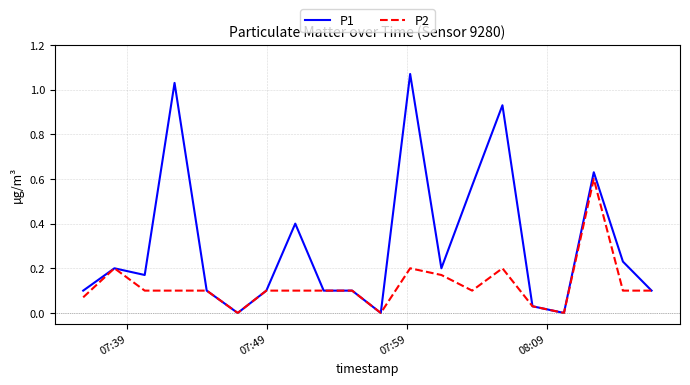

Which series has the largest total across all categories?

P1